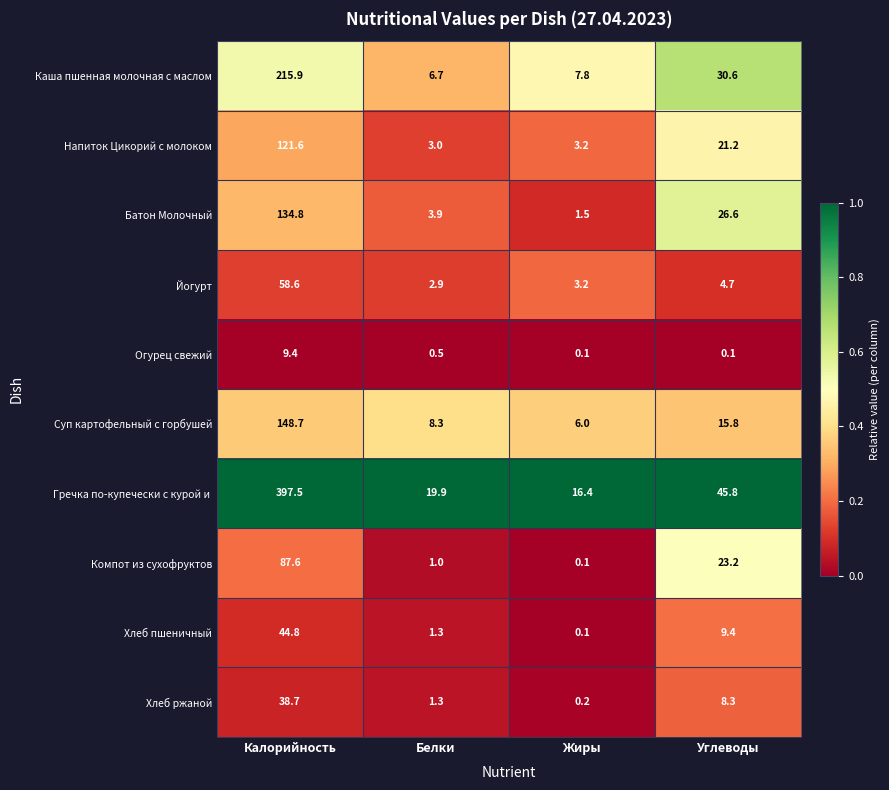

Which category has the highest value in the Огурец свежий series?

Калорийность